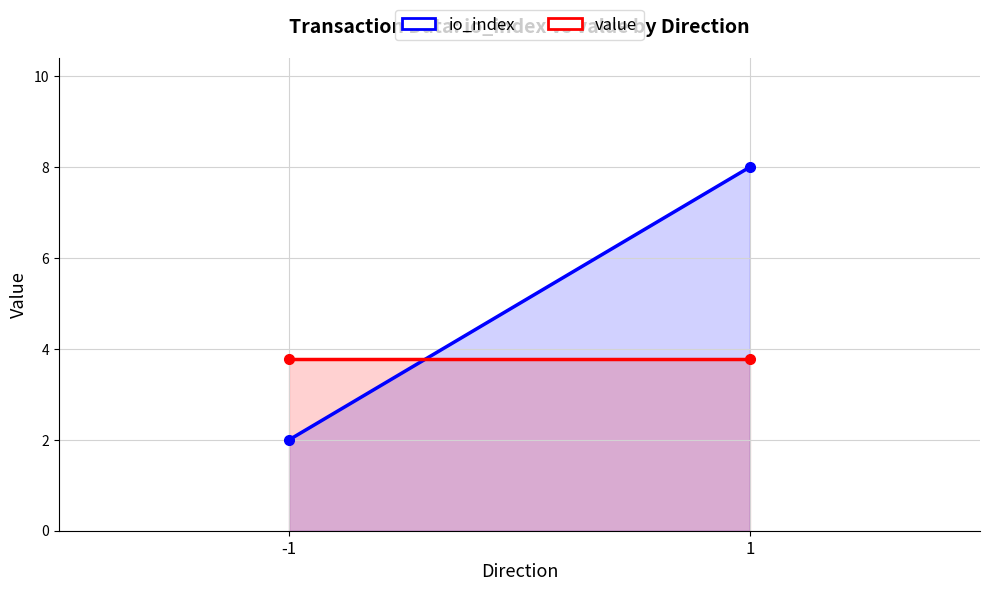

At which label does io_index reach its peak?

1